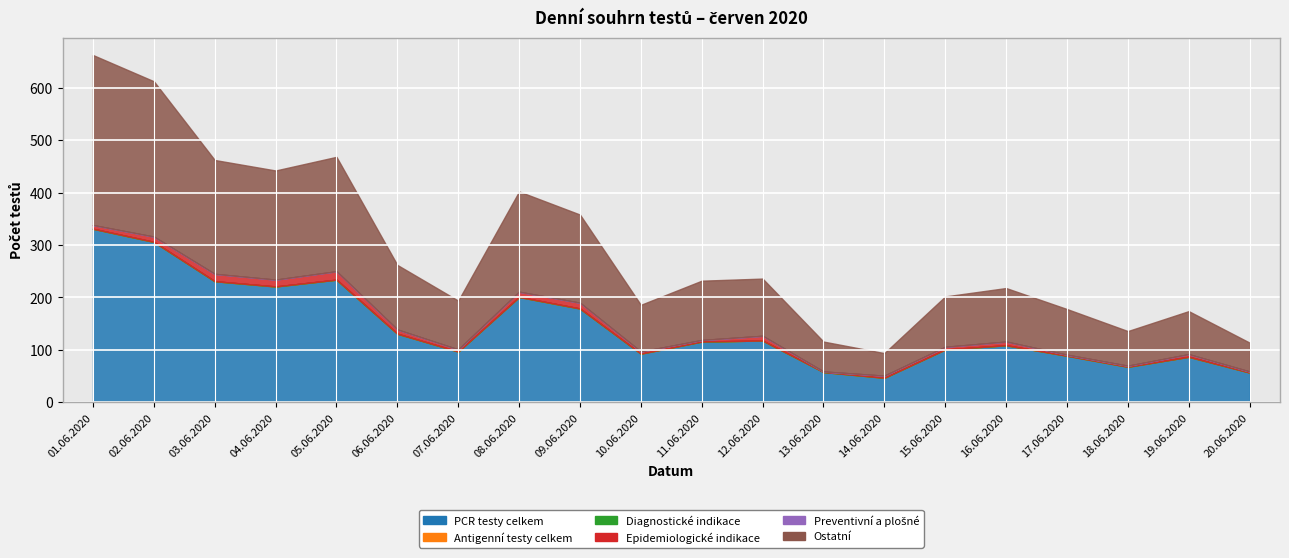

What is the minimum value for PCR testy celkem?

47